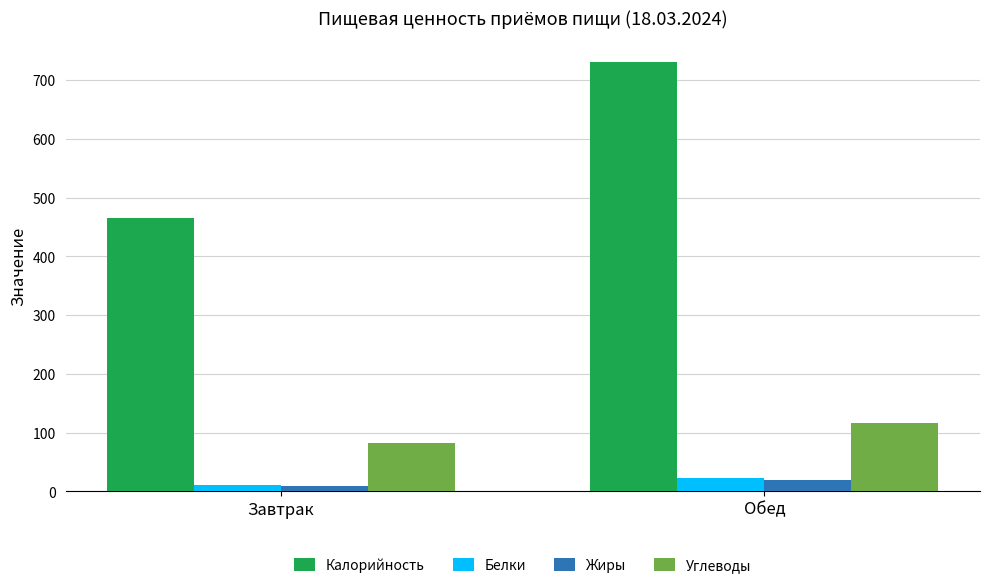

At how many categories does at least one series exceed 321?

2